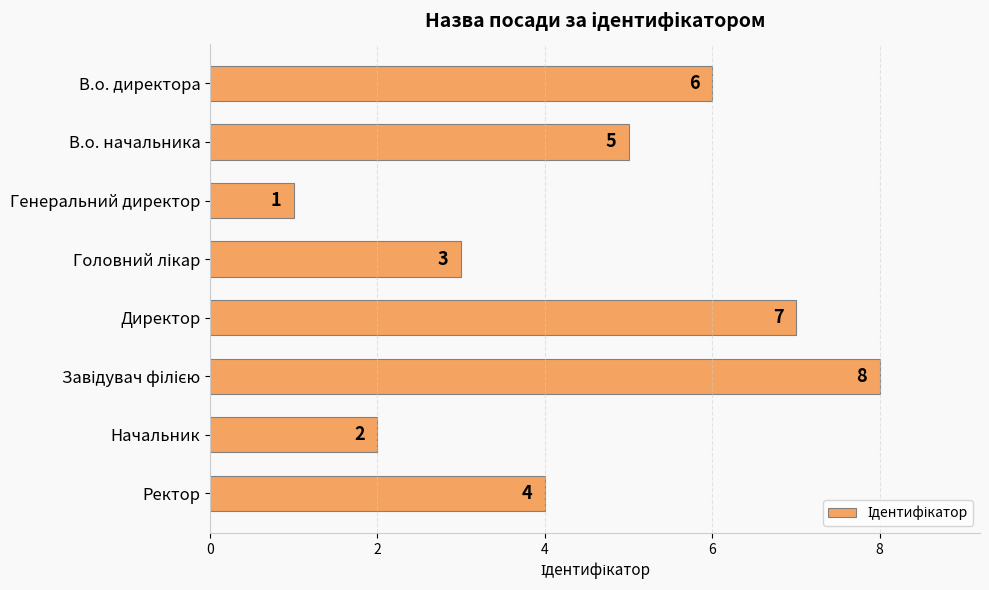

What is the sum of all values?

36